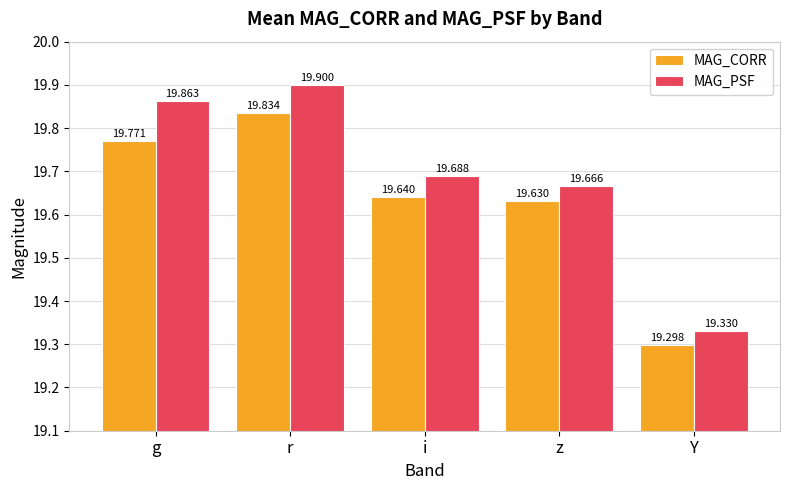

What is the maximum value for MAG_PSF?

19.9